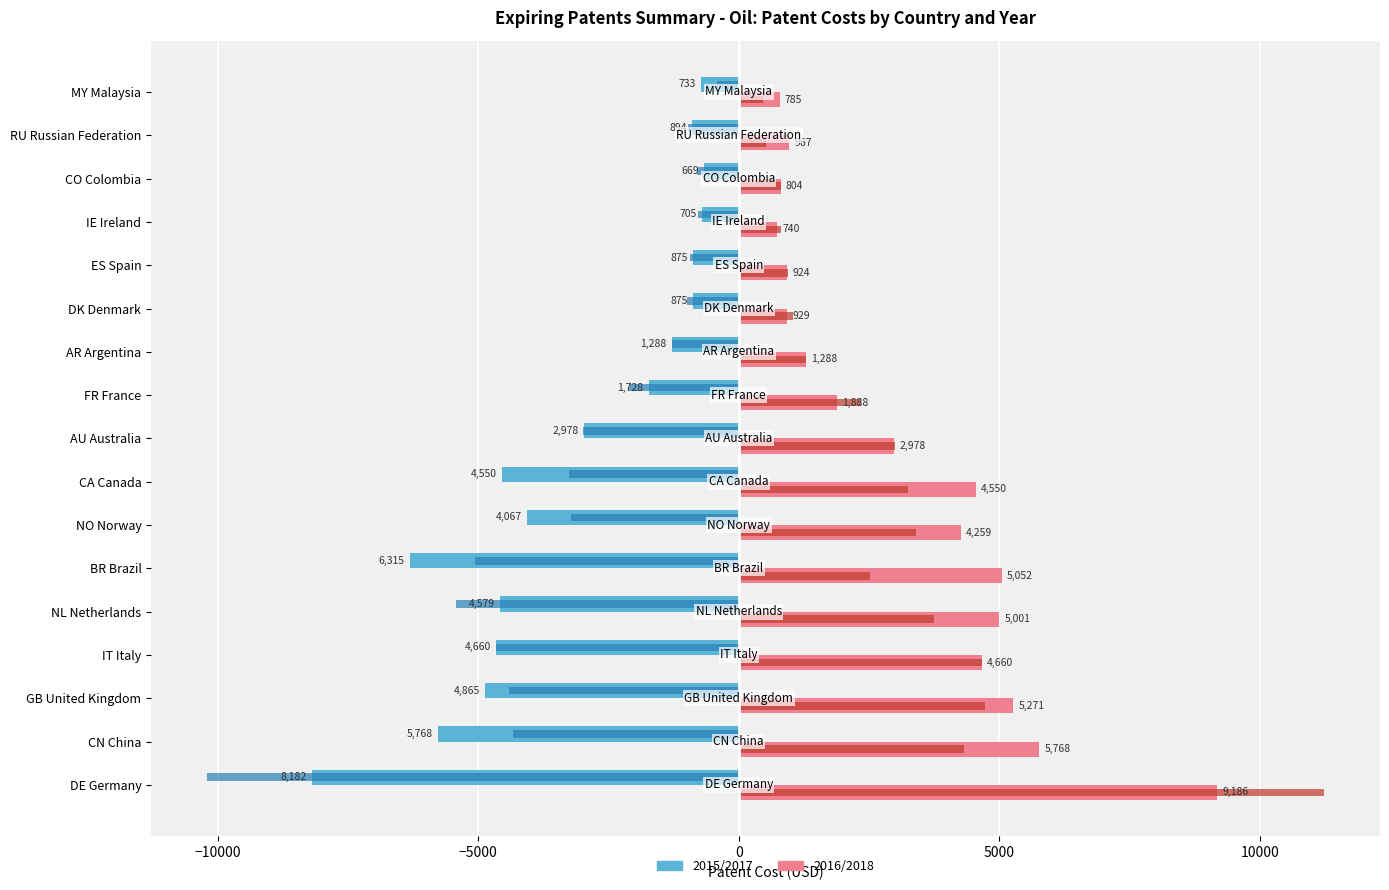

What is the difference between the highest and lowest values at DE Germany?

21438